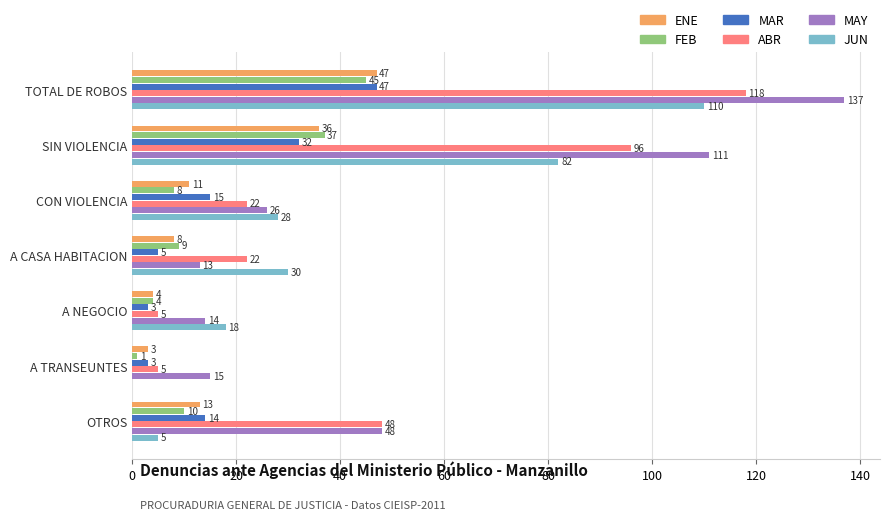

What are all the series names shown in the legend?

ENE, FEB, MAR, ABR, MAY, JUN